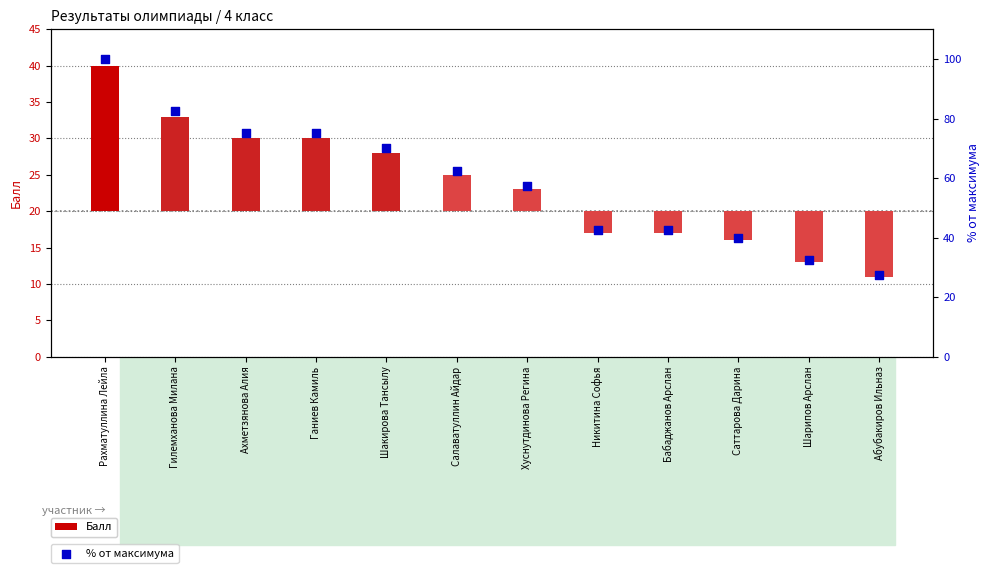

At which category is the sum across all series the highest?

Рахматуллина Лейла